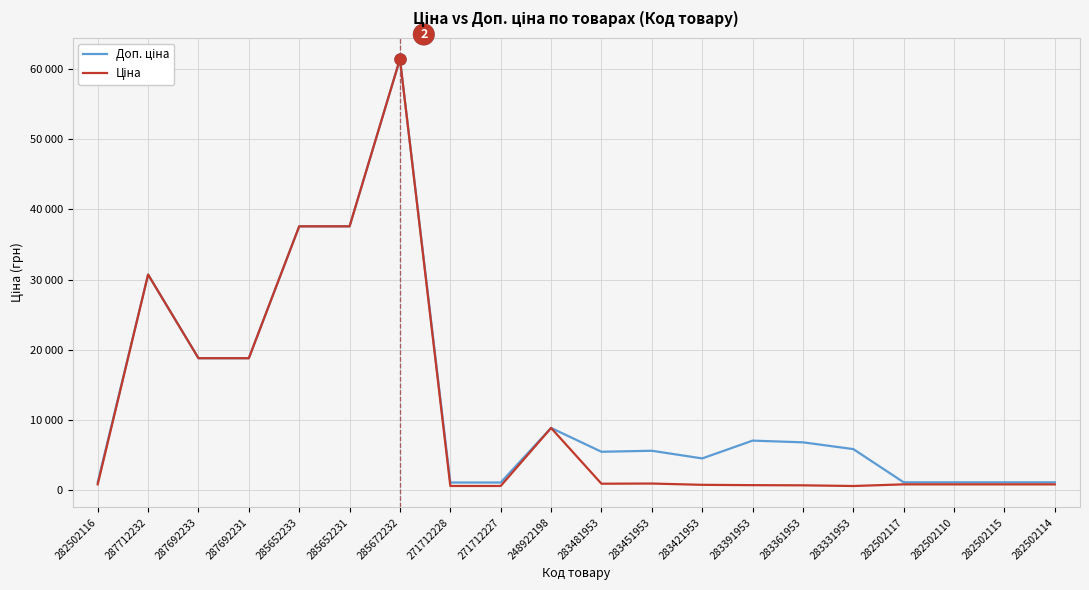

Between 287712232 and 287692233, which is larger?

287712232